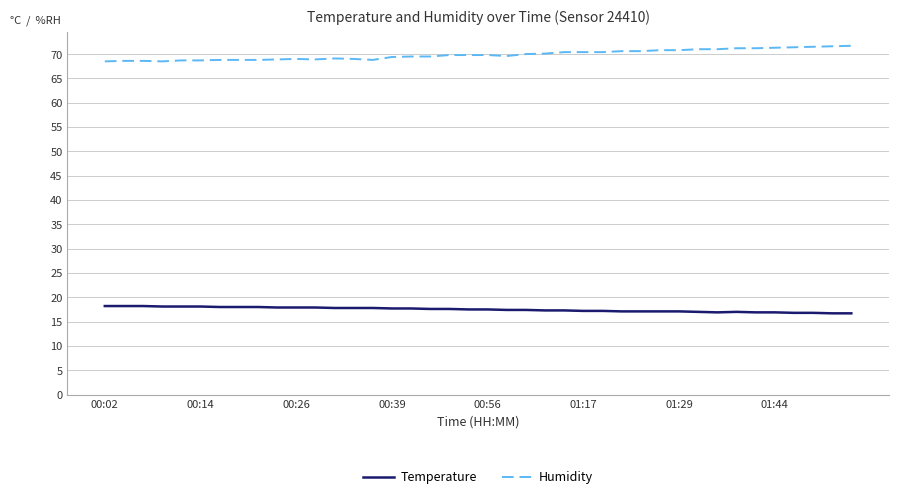

What is the greatest value displayed?

71.7